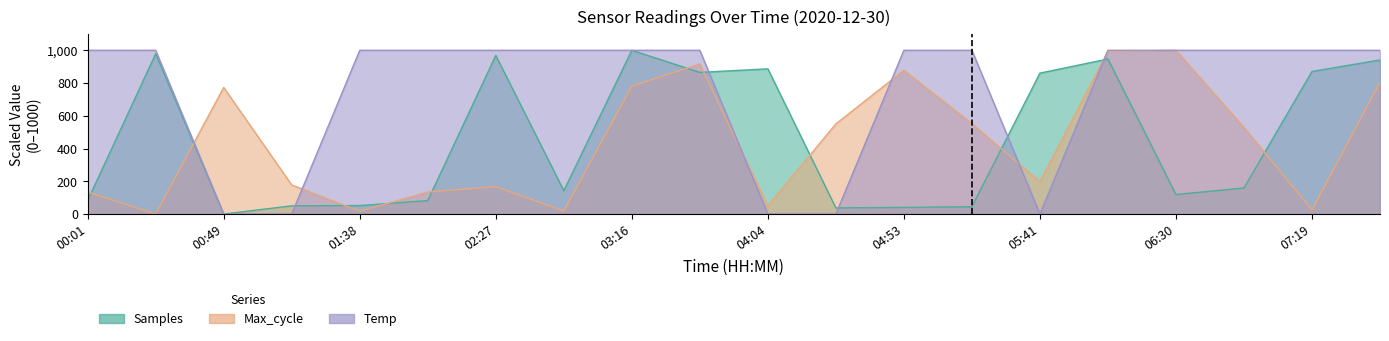

What is the approximate value of Samples at 04:53?

40.7